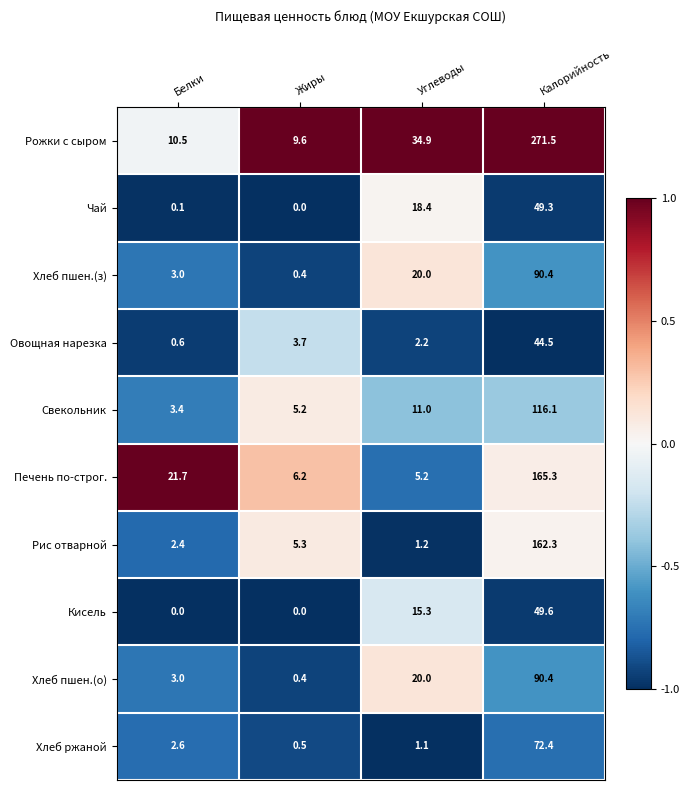

At how many categories does at least one series exceed 0?

4